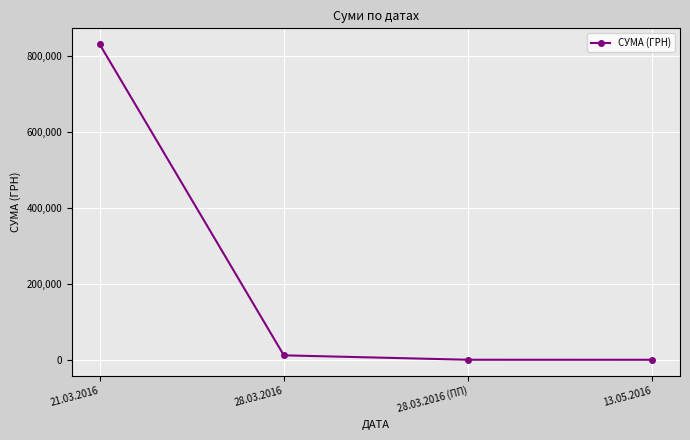

What is the value of the 1st point from the left?

830513.6